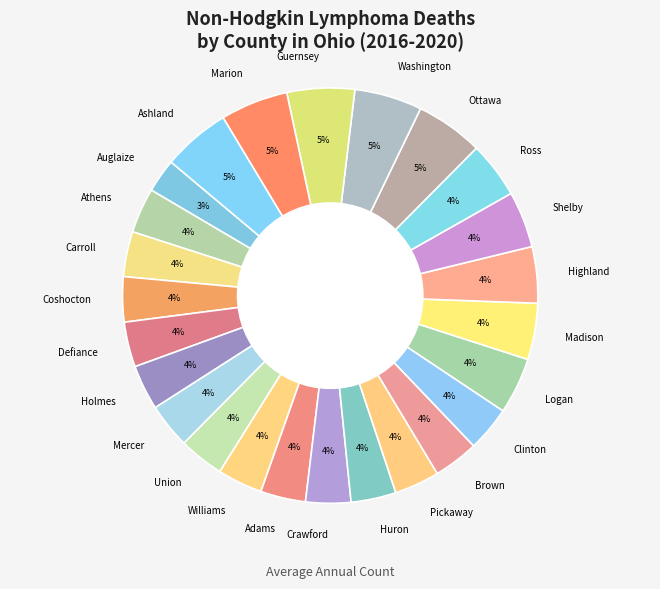

To the nearest percent, what percentage of the pie is Washington?

5%